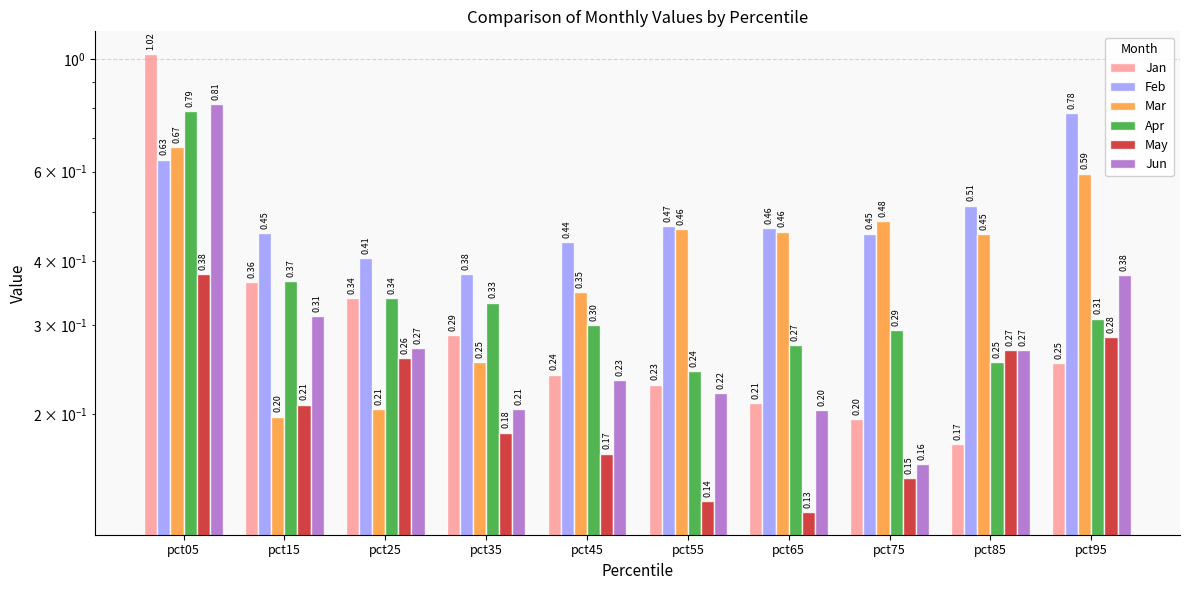

Is the value of Jan at pct45 greater than the value of Mar at pct95?

No